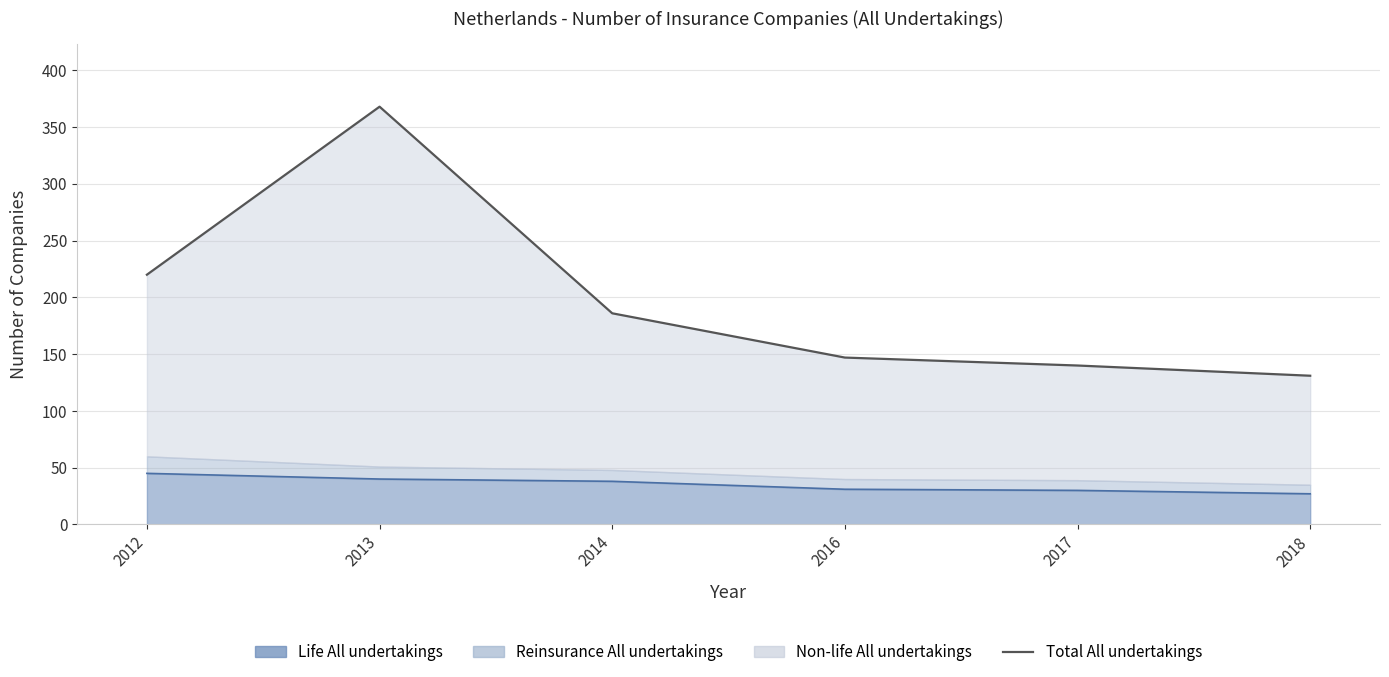

What is the sum of the values at 2014 and 2018?

317